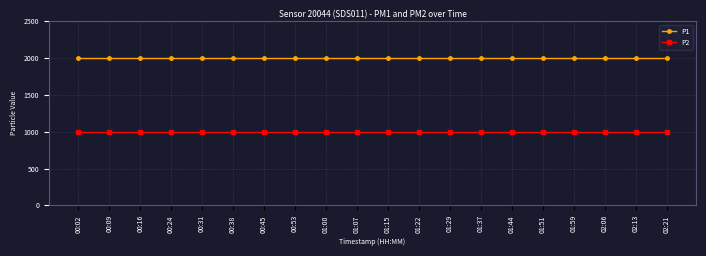

What are all the series names shown in the legend?

P1, P2